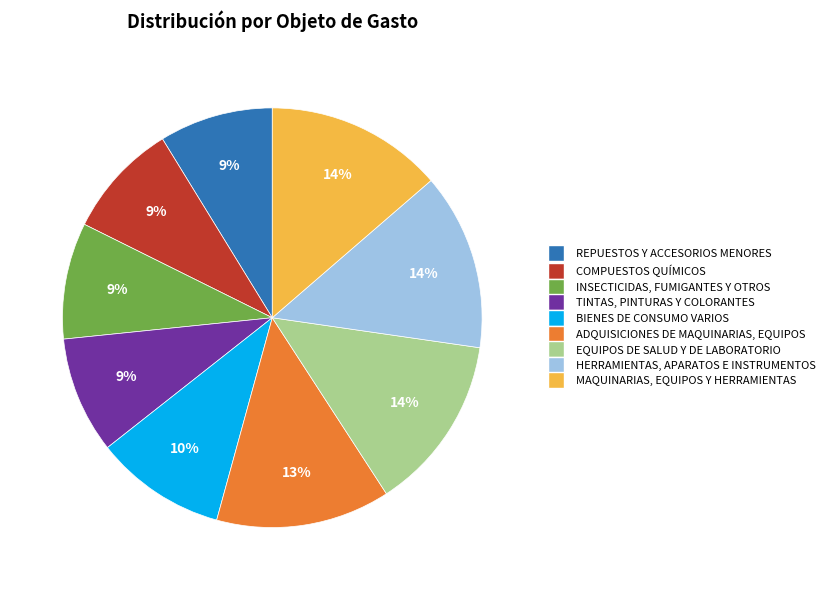

Is there a majority slice in this chart?

No